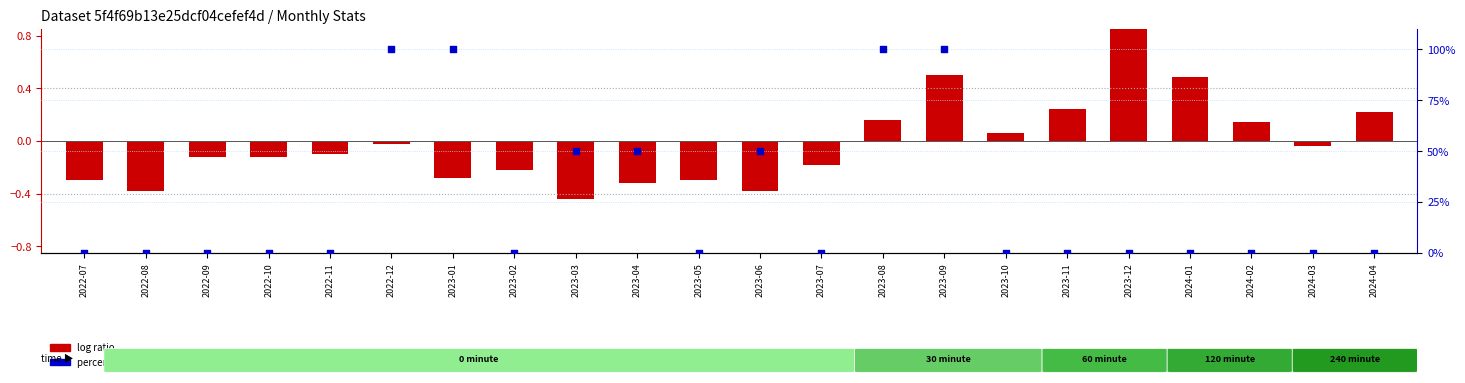

Is the value of log ratio at 2023-12 greater than the value of percentile rank within the sample at 2022-10?

Yes